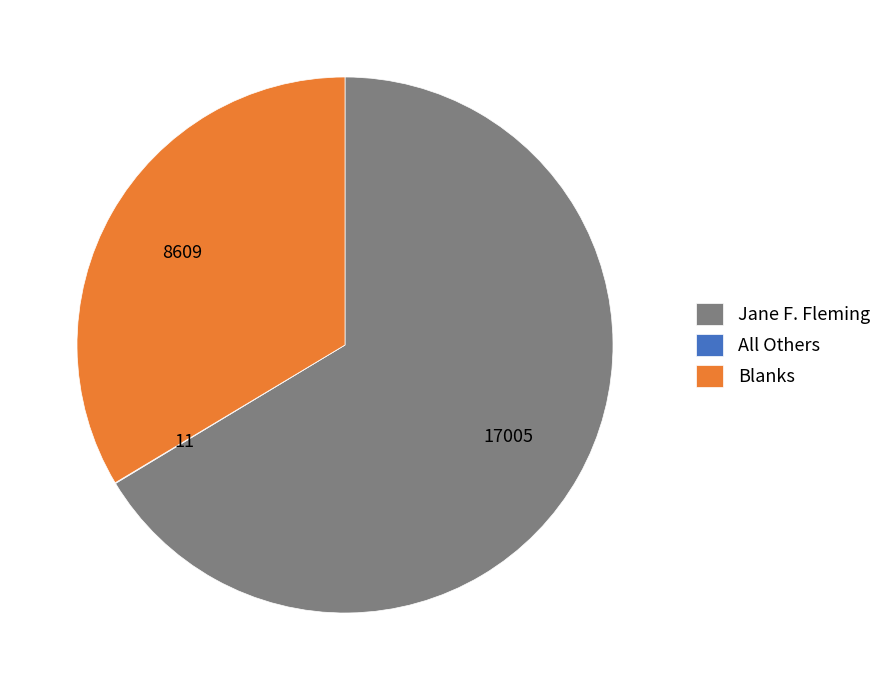

Which category has the biggest portion of the pie?

Jane F. Fleming